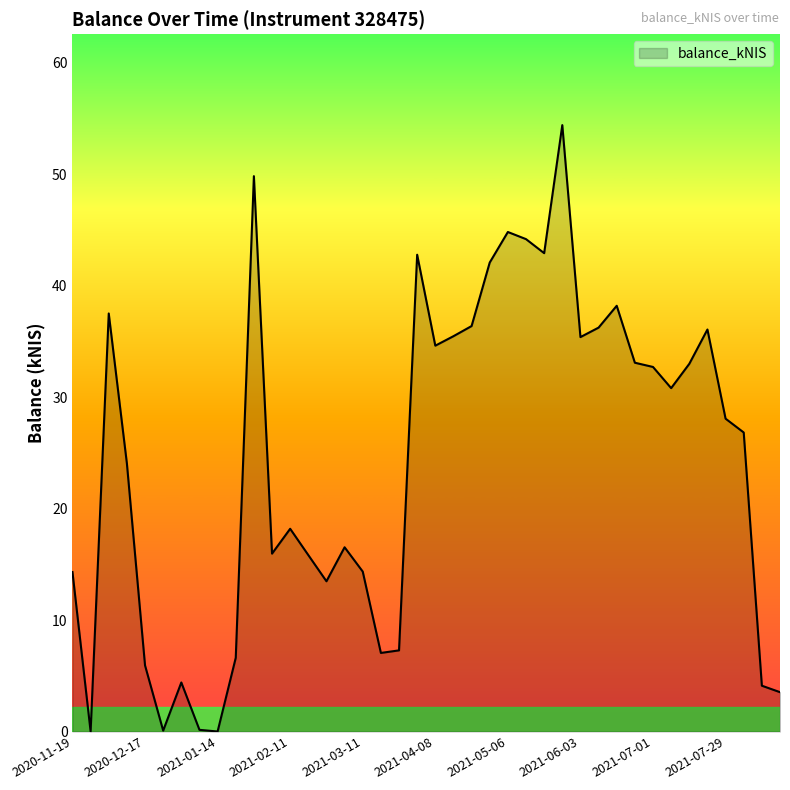

Does the chart have visible grid lines?

No